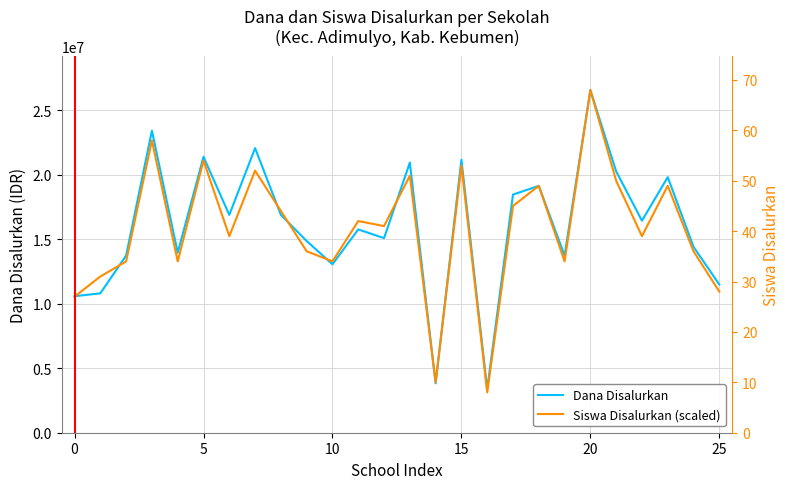

Which series has the largest range (max minus min)?

Siswa Disalurkan (scaled)